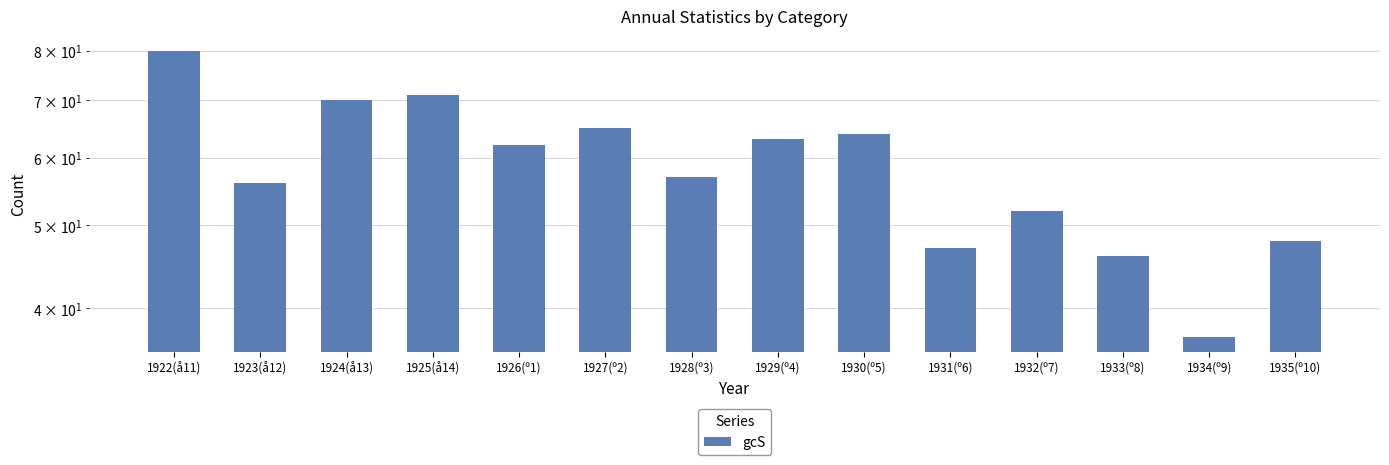

What is the difference between the maximum and minimum values?

43